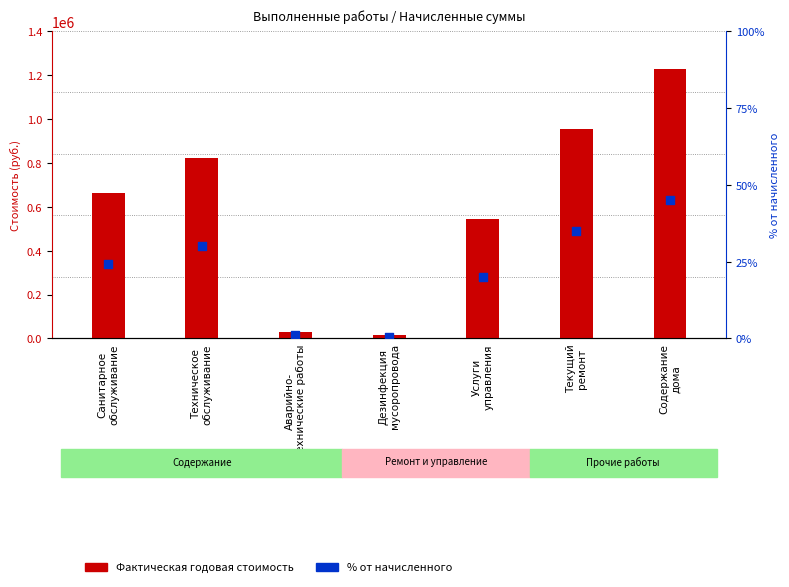

At how many categories does at least one series exceed 818393?

3